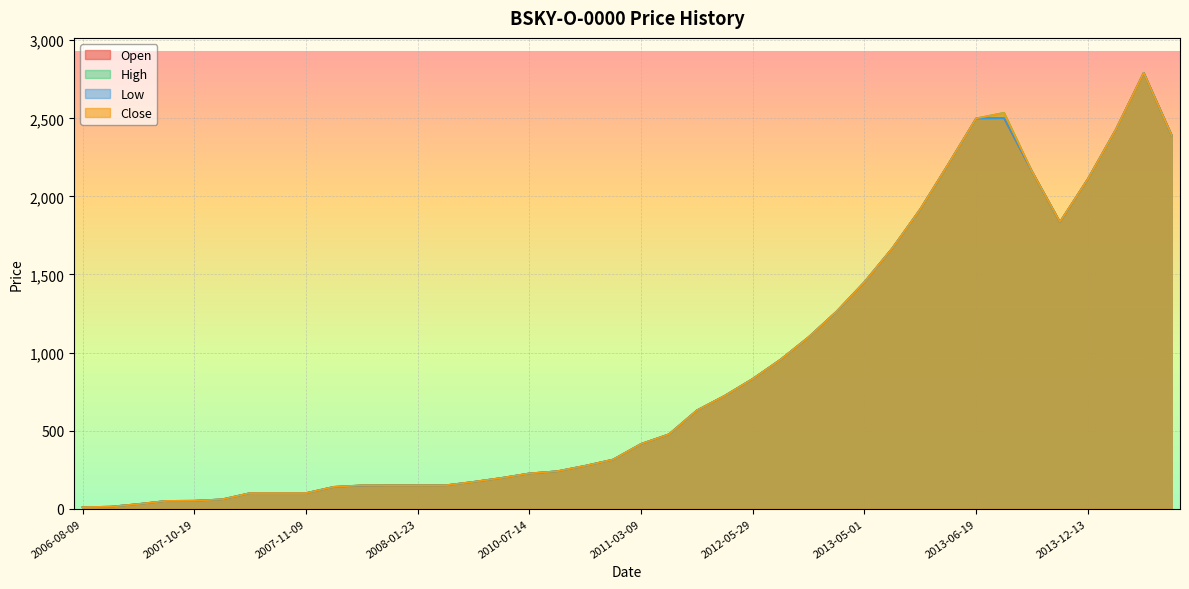

How many values in the Low series are below 415?

20